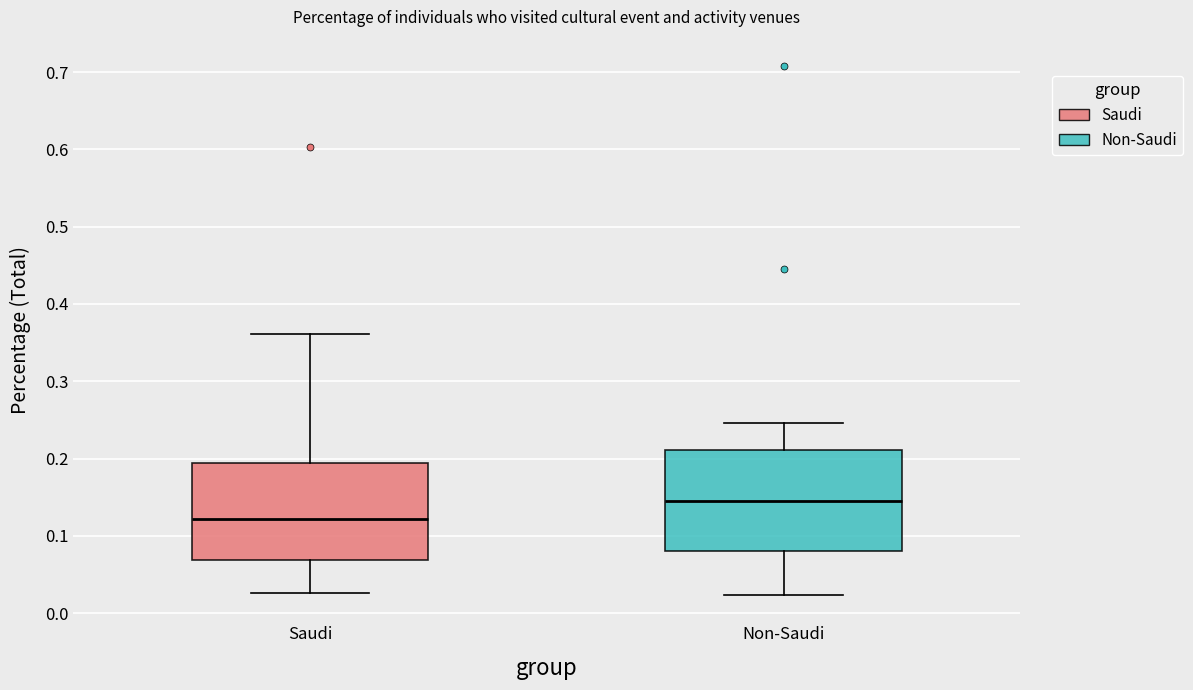

Reading left to right, transcribe this box plot: for each box, give where its median line is, the range the box spans, and where its two whiskers end, as read against the y-axis. The values are not printed on the chart, so give them approximately, as read against the axis.

Saudi: median 0.12, box 0.07 to 0.19, whiskers 0.03 to 0.36
Non-Saudi: median 0.14, box 0.08 to 0.21, whiskers 0.02 to 0.25